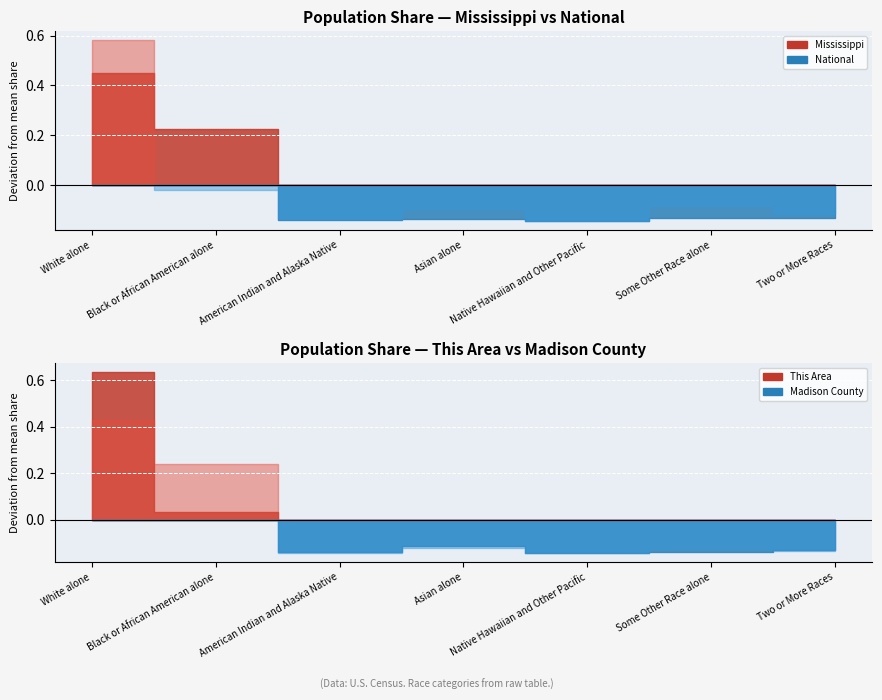

Is it true that This Area equals 138 at Asian alone?

False